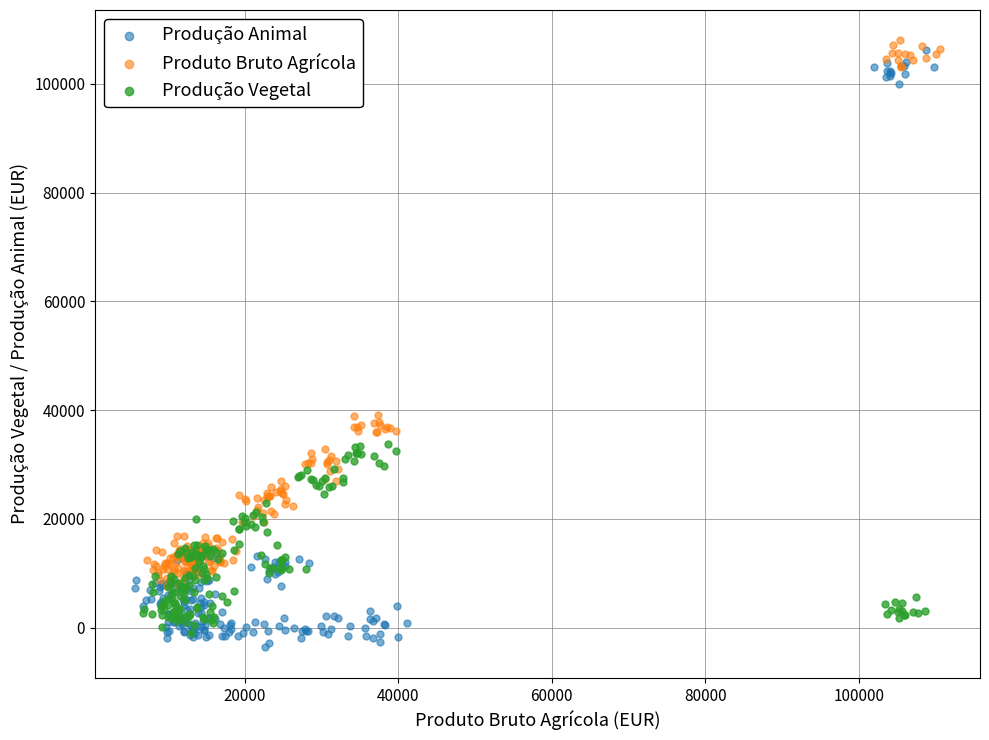

Which series has the largest Y range (max minus min)?

Produção Animal